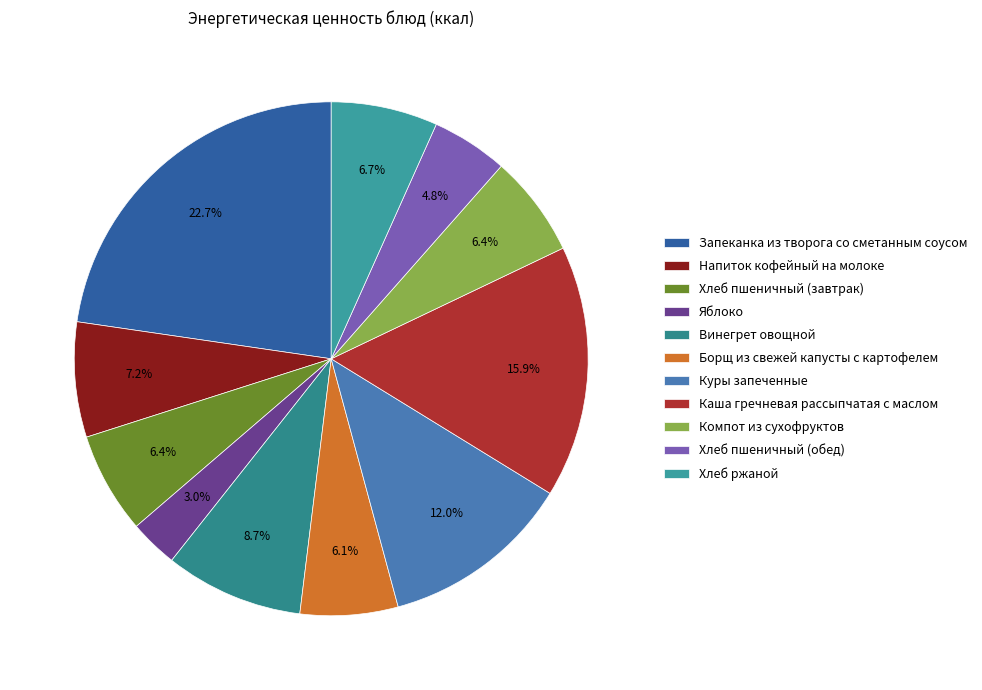

Does Запеканка из творога со сметанным соусом represent more than half of the total?

No